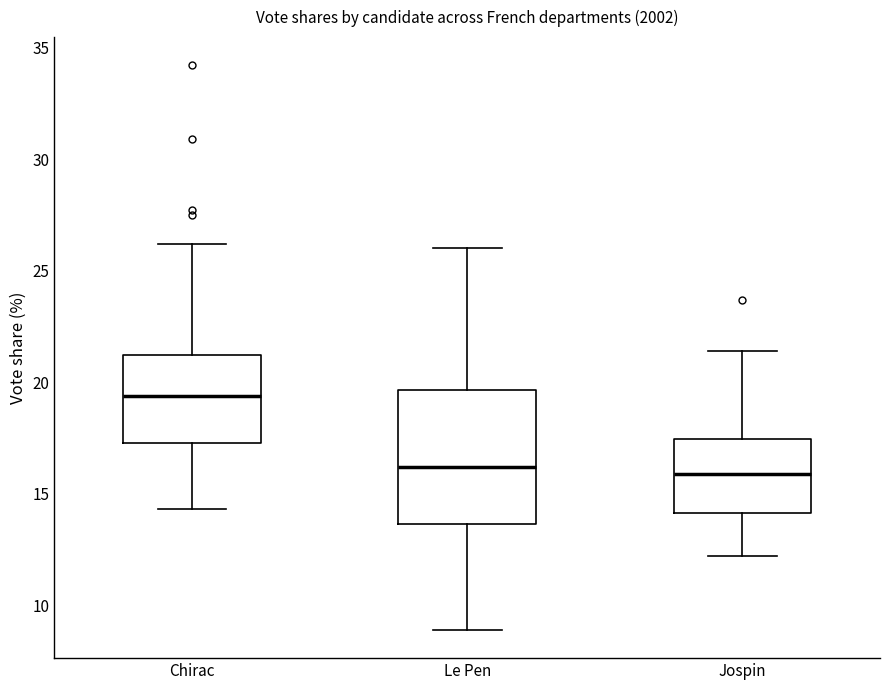

Reading left to right, read every box against the y-axis: the position of its median line, the range the box covers, and the ends of its whiskers. The values are not printed on the chart, so give them approximately, as read against the axis.

Chirac: median 19.5, box 17.5 to 21.0, whiskers 14.5 to 26.0
Le Pen: median 16.0, box 13.5 to 19.5, whiskers 9.0 to 26.0
Jospin: median 16.0, box 14.0 to 17.5, whiskers 12.0 to 21.5